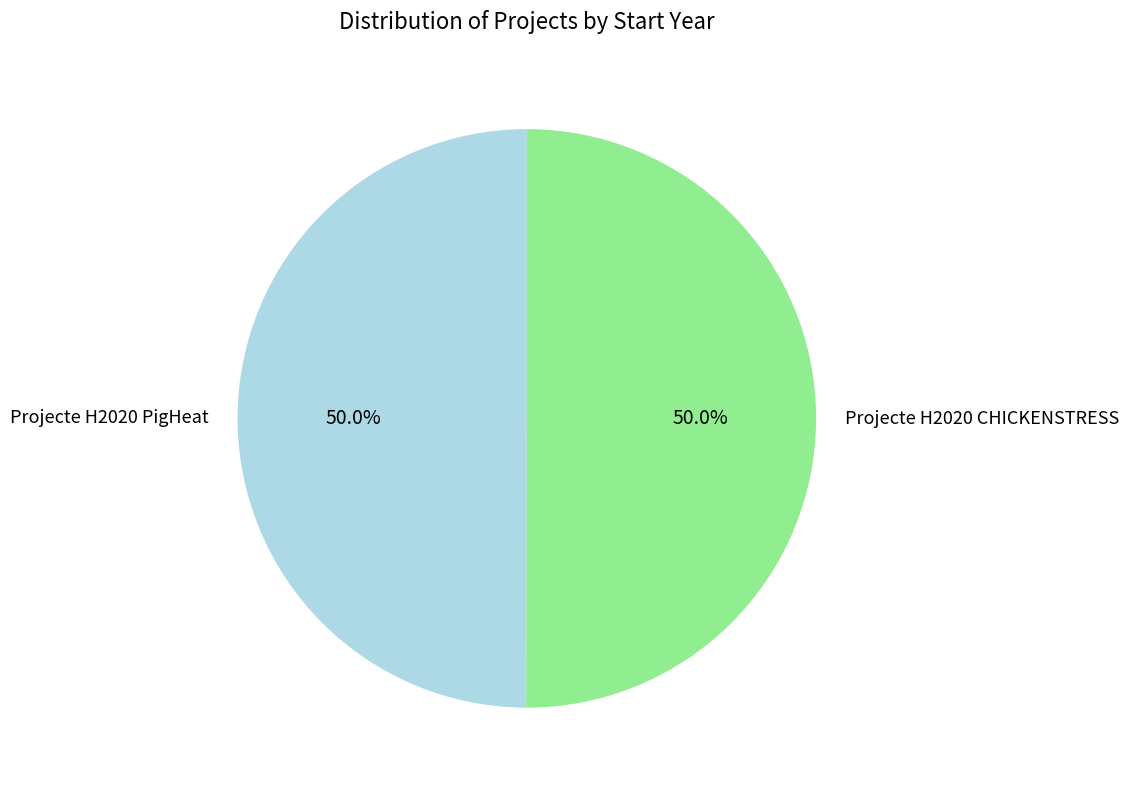

Combined, what portion of the pie is Projecte H2020 PigHeat and Projecte H2020 CHICKENSTRESS?

100.0%